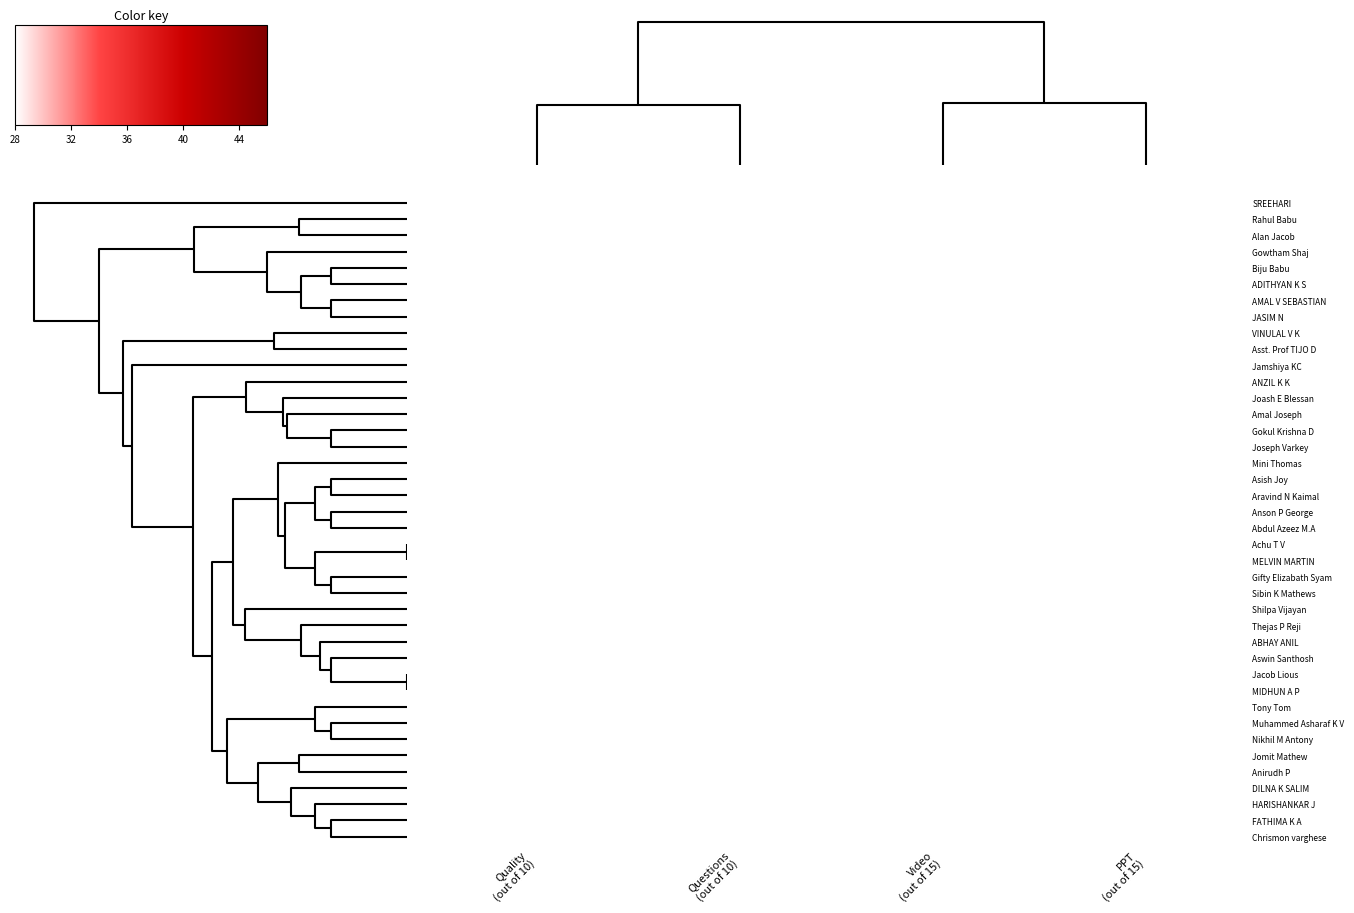

At which category is the sum across all series the highest?

Video
(out of 15)